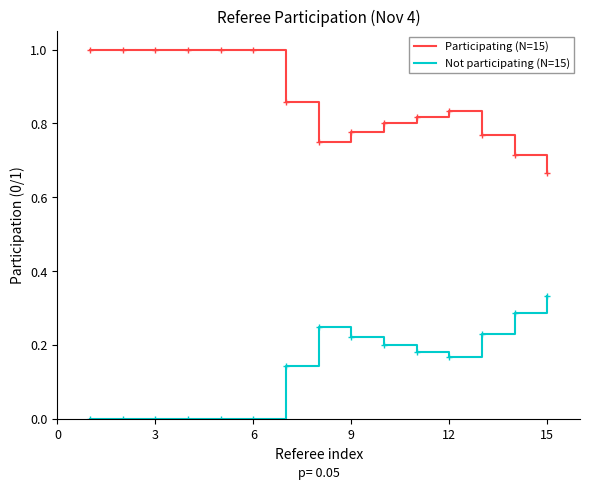

Rank the series by their average value, from highest to lowest.

Participating (N=15), Not participating (N=15)